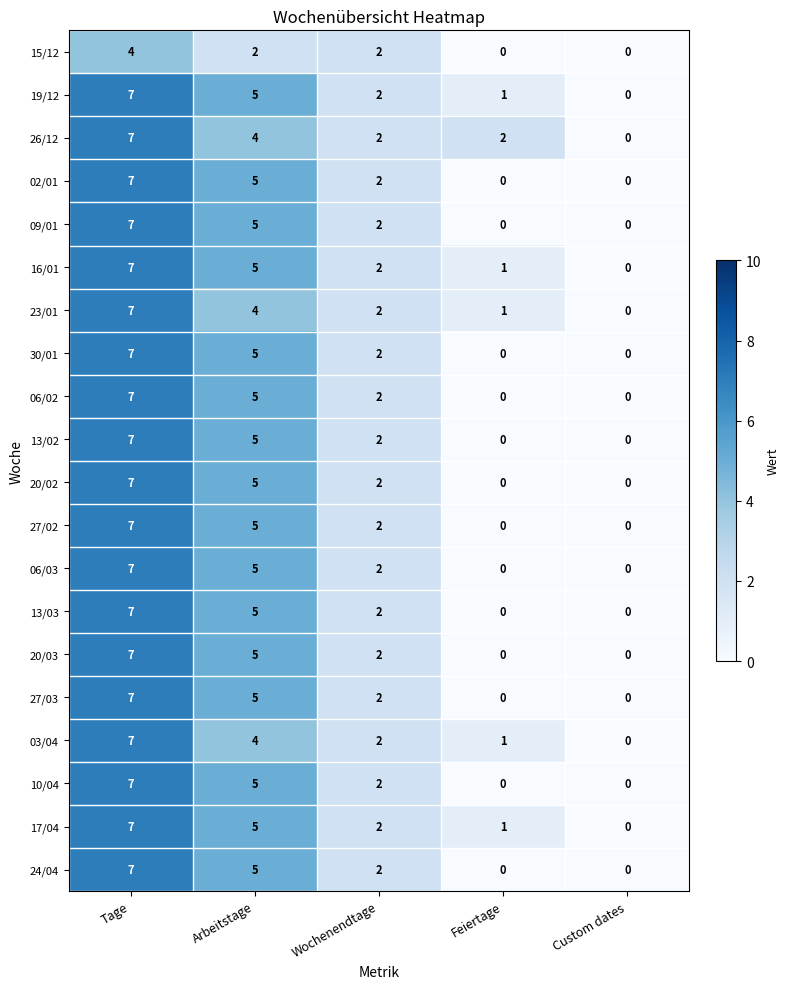

What is the average value of the 13/03 series?

3